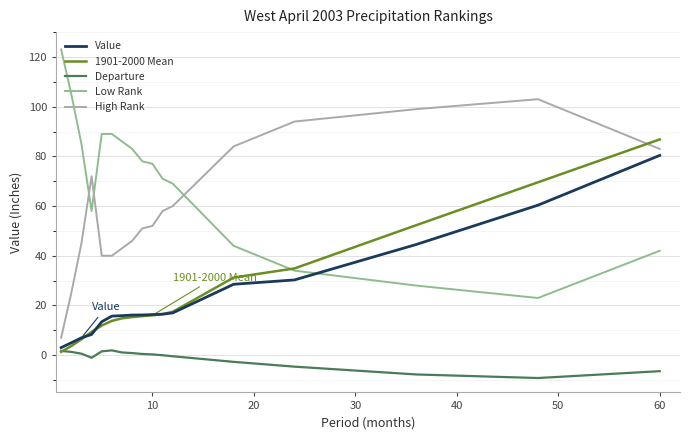

True or false: Departure and Low Rank intersect in this chart.

False